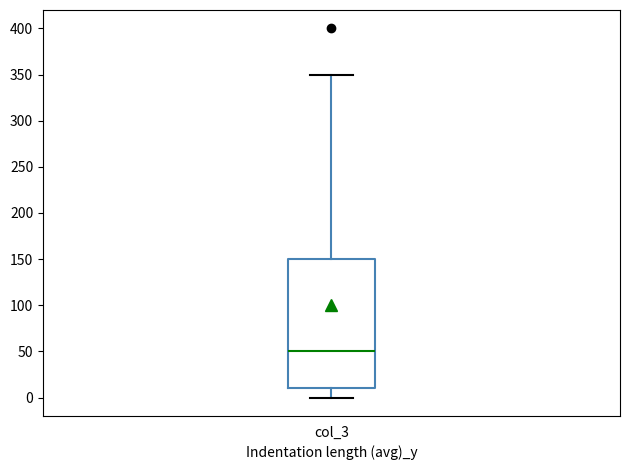

Read this box plot against the y-axis: the position of the median line, the range covered by the box, and the ends of both whiskers. The values are not printed on the chart, so give them approximately, as read against the axis.

median 50, box 10 to 150, whiskers 0 to 350